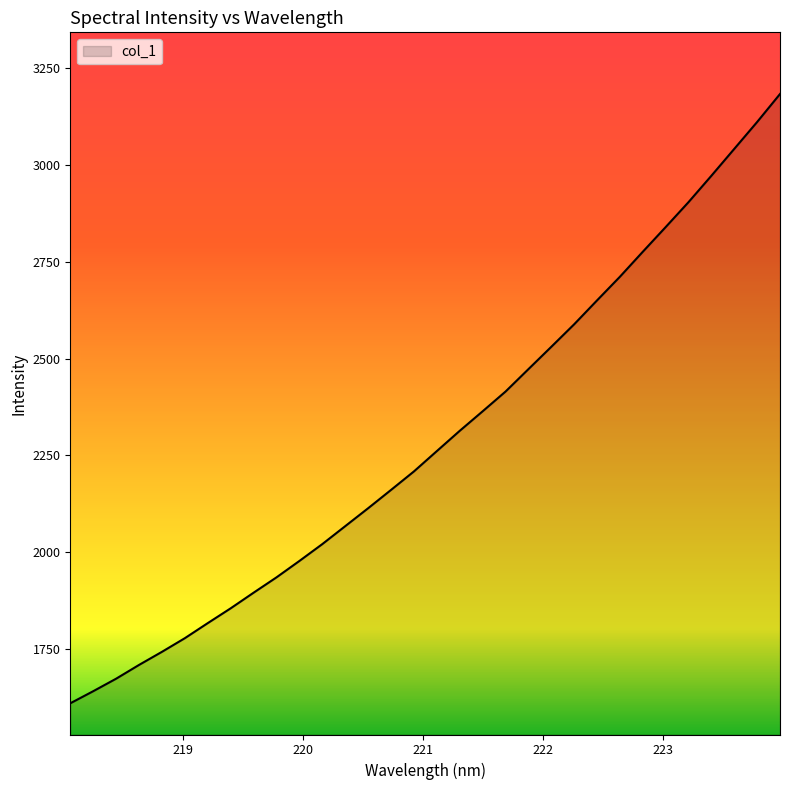

What is the minimum value shown in the chart?

1610.5